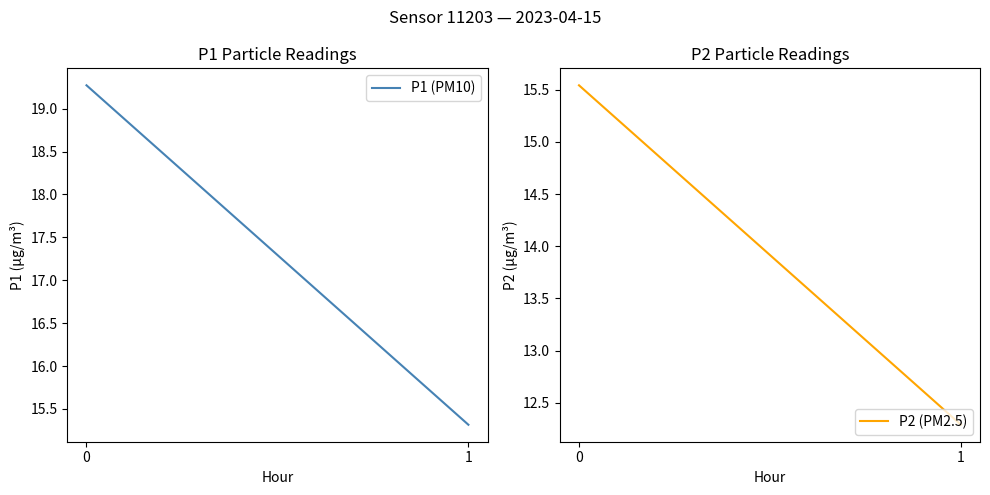

What is the difference between the maximum and minimum values in the P1 (PM10) series?

4.0